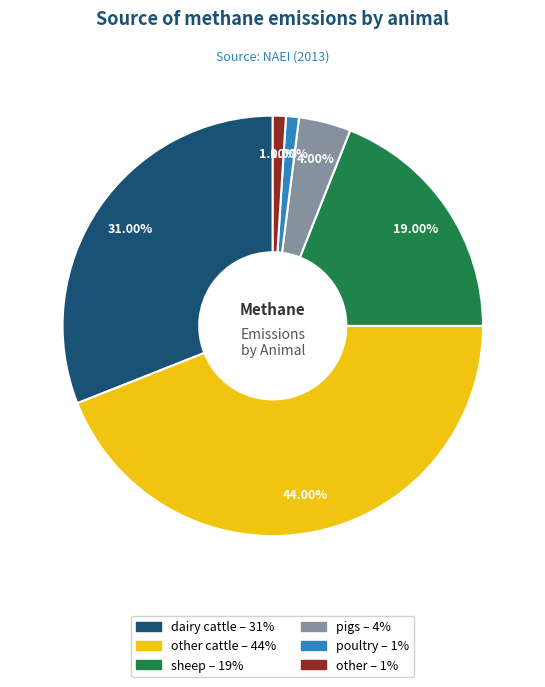

Is there any slice that represents more than half of the pie?

No